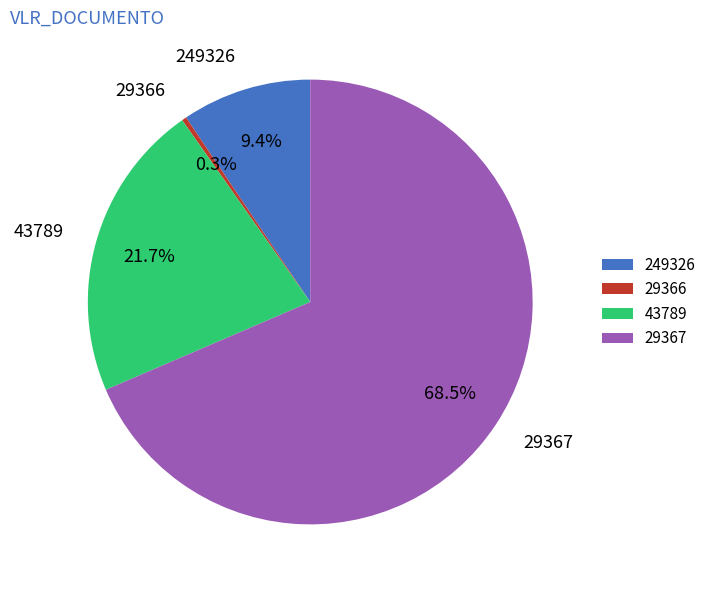

What is the ratio of the value at 249326 to the value at 29366?

27.8